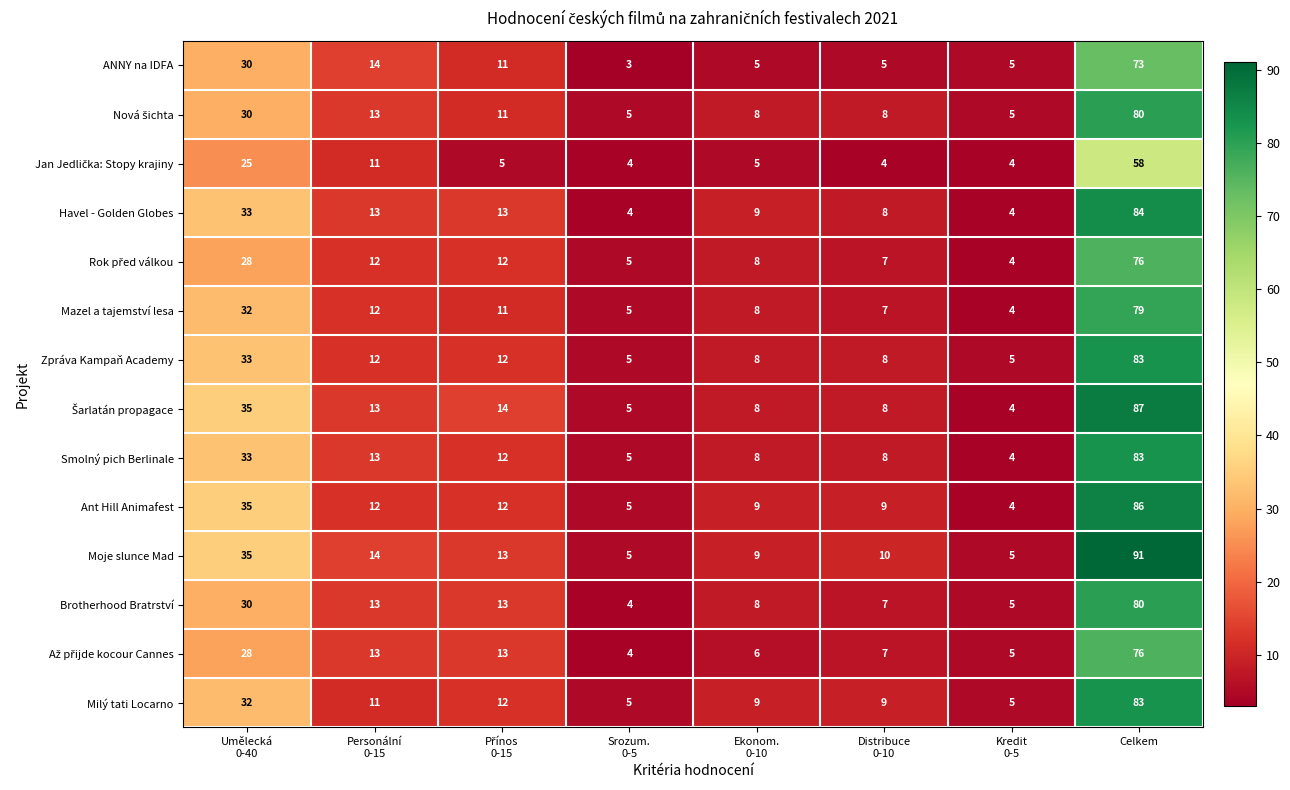

What is the spread (max minus min) of values at Celkem?

33